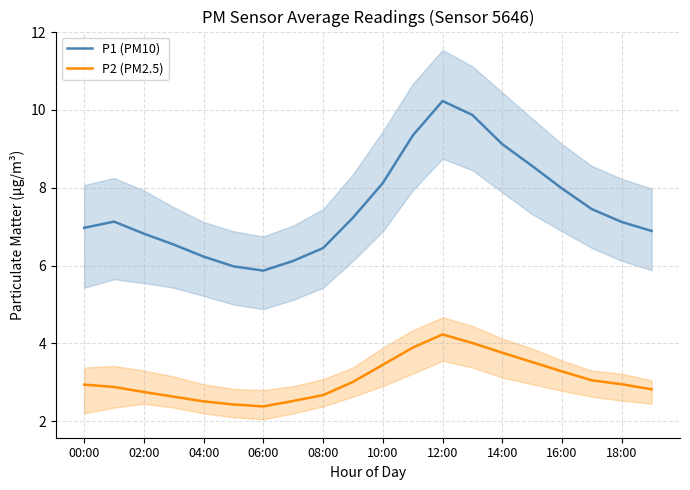

True or false: P1 (PM10) has more than 2 interior local peaks.

False